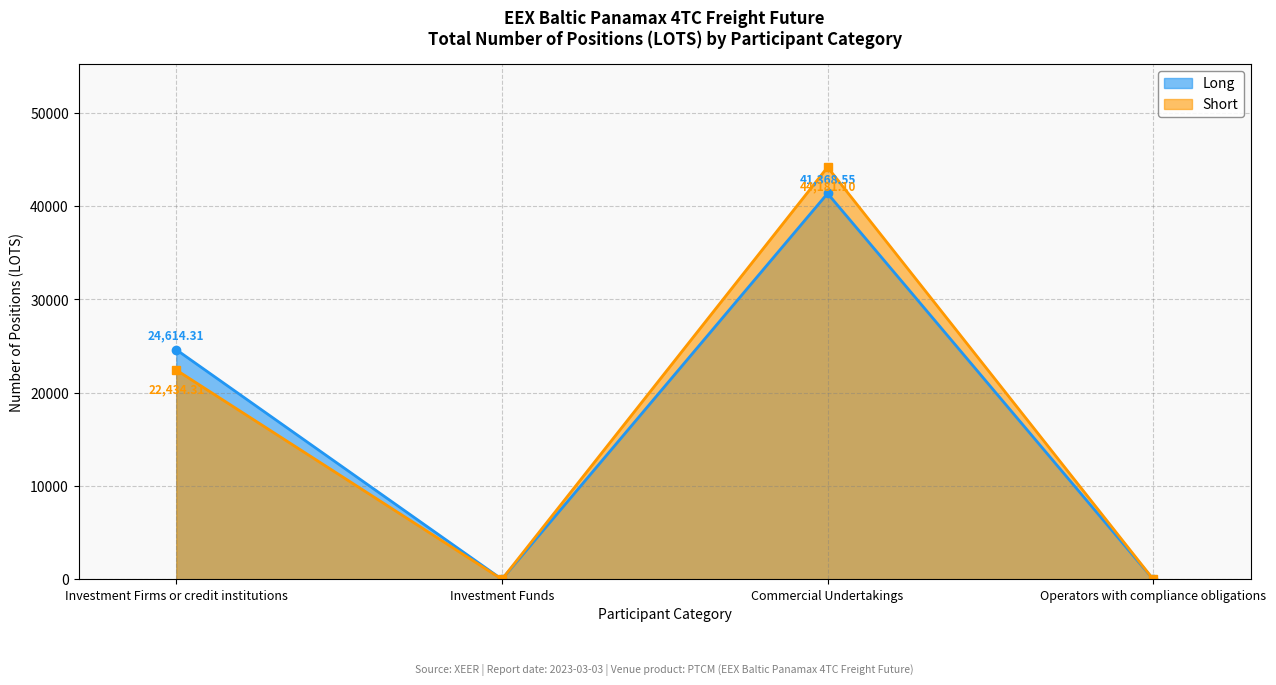

What is the difference between the Long values at Commercial Undertakings and Investment Funds?

41368.6